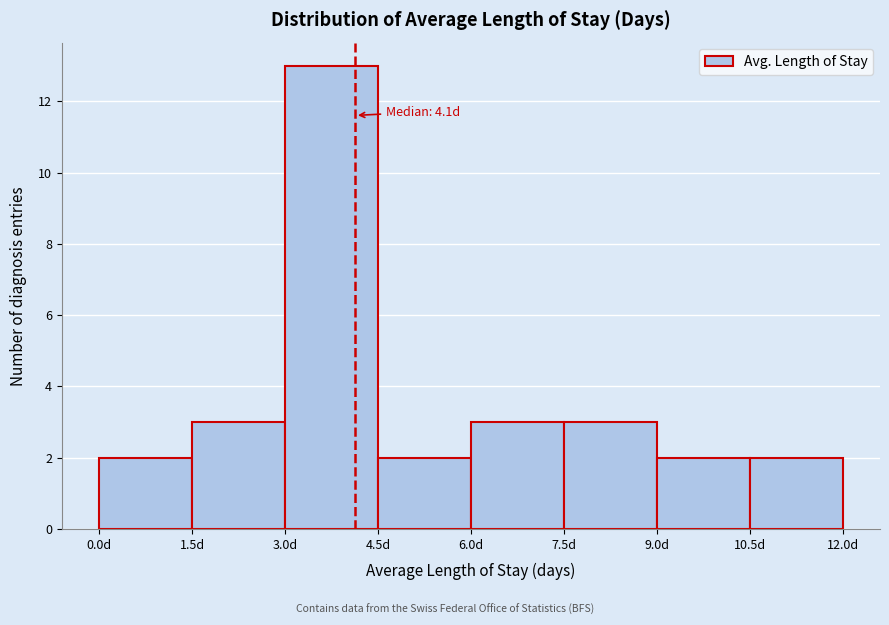

Which range on the x-axis has the tallest bar?

3.0 to 4.5